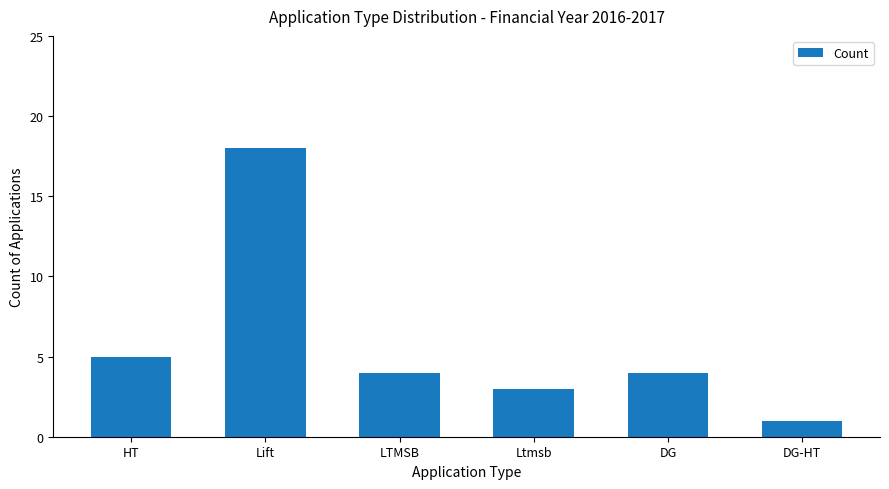

What is the label of the 1st bar from the right?

DG-HT